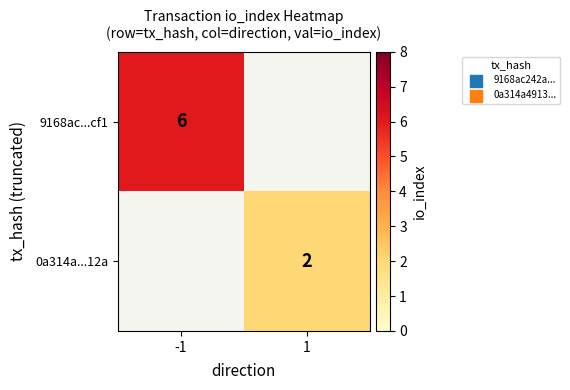

True or false: 9168ac...cf1 has a value of 6 at -1.

True